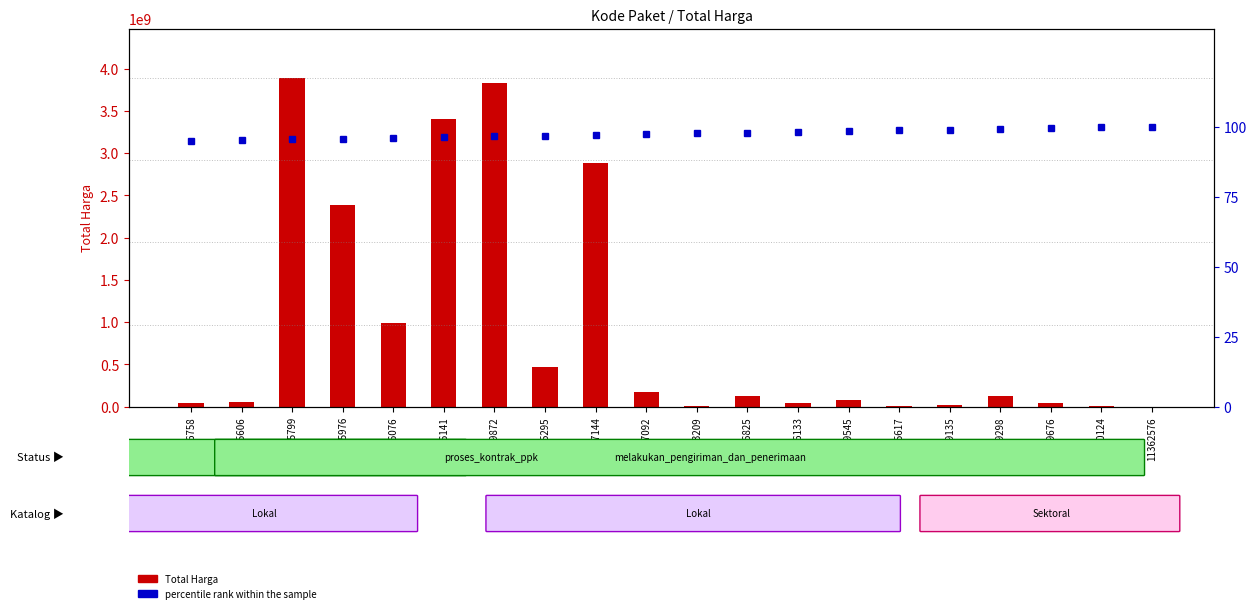

Reading left to right, extract all data points from this chart.

Total Harga: 41420000.0	58272000.0	3889401600.0	2389735200.0	984972000.0	3410174400.0	3827760000.0	464445888.0	2878800000.0	179922180.0	3245000.0	121282530.0	39000000.0	75000000.0	12500000.0	21588000.0	123432000.0	41075500.0	5668920.0	2510000.0
percentile rank within the sample: 95.0	95.3	95.5	95.8	96.1	96.3	96.6	96.8	97.1	97.4	97.6	97.9	98.2	98.4	98.7	98.9	99.2	99.5	99.7	100.0